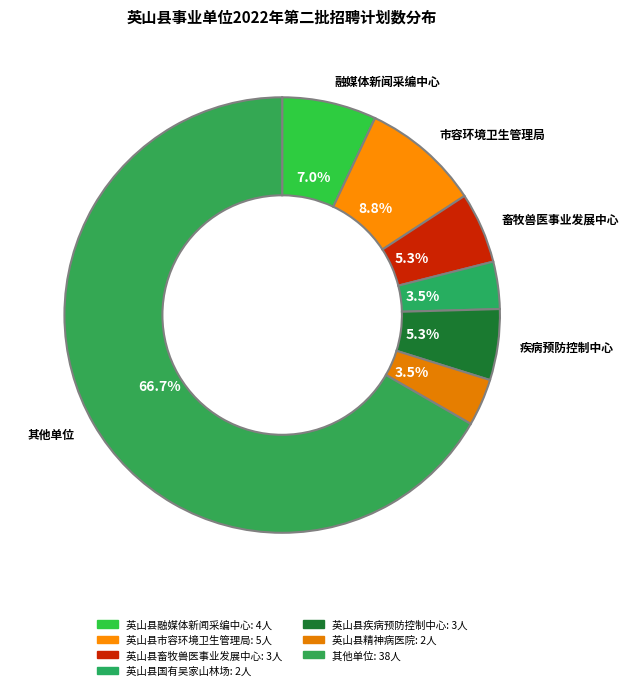

Count the number of slices in the pie.

7